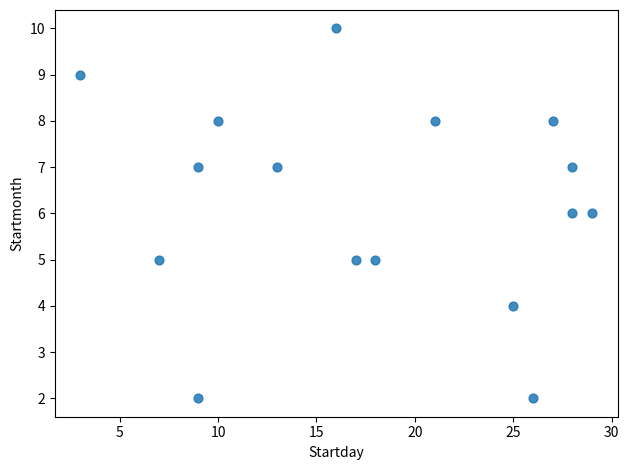

What is the range of X values (max minus min)?

26